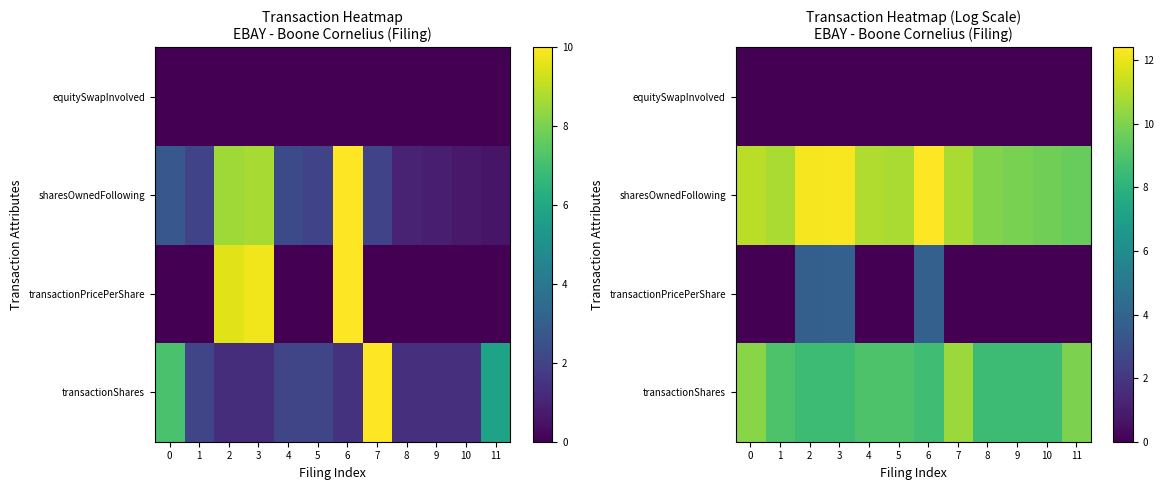

Which category has the highest value in the transactionPricePerShare series?

6